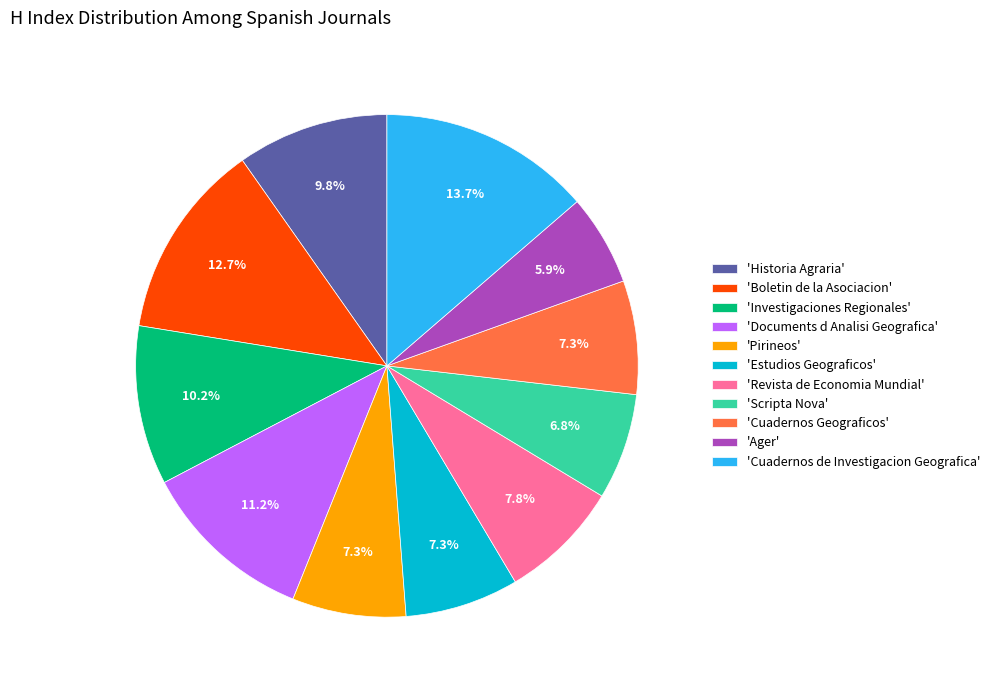

What percentage is NOT represented by 'Cuadernos de Investigacion Geografica'?

86.3%